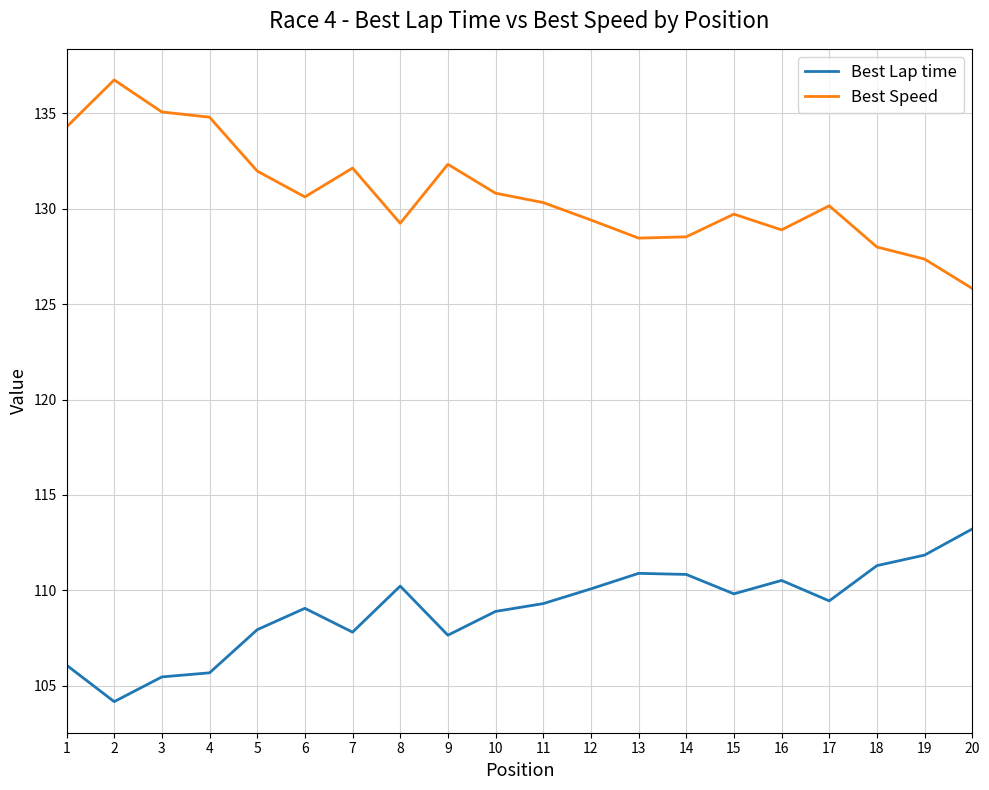

Rank the series by their maximum value, from lowest to highest.

Best Lap time, Best Speed